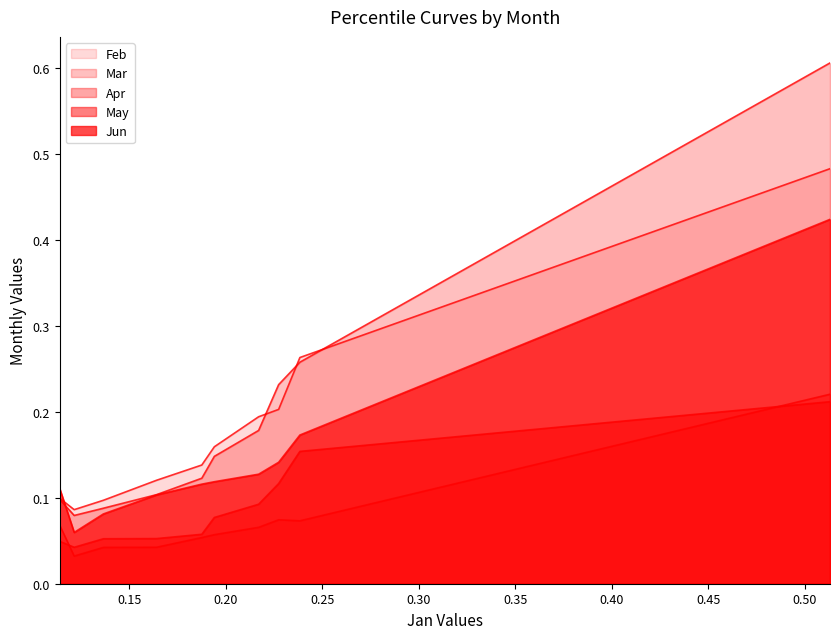

Between pct05 and pct65, which series saw the biggest shift?

Feb